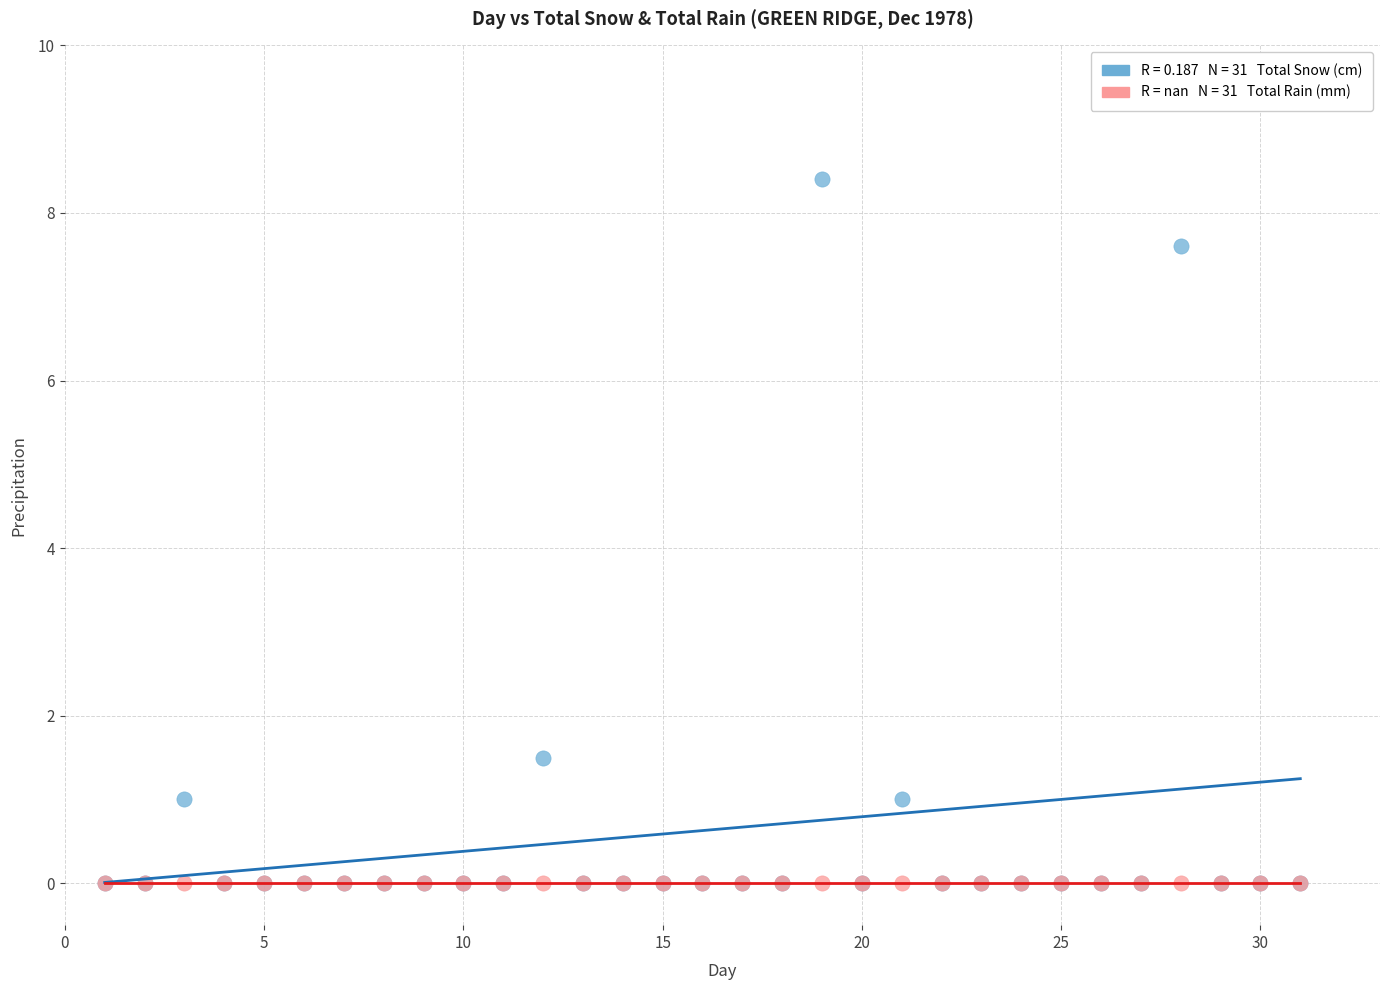

Across all series, what Y value is closest to 4?

1.5